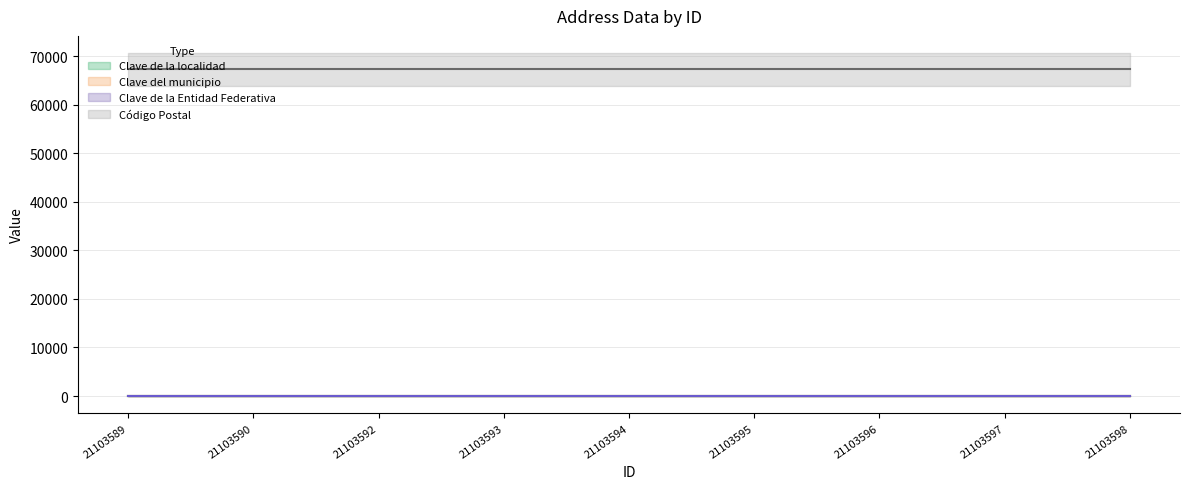

Count the number of categories in the chart.

9